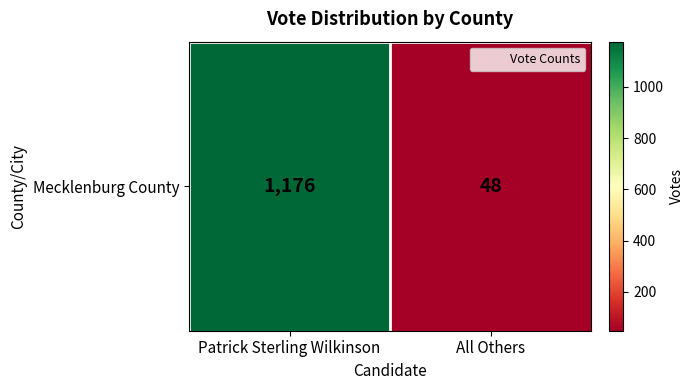

List the labels in order of value, smallest first.

All Others, Patrick Sterling Wilkinson